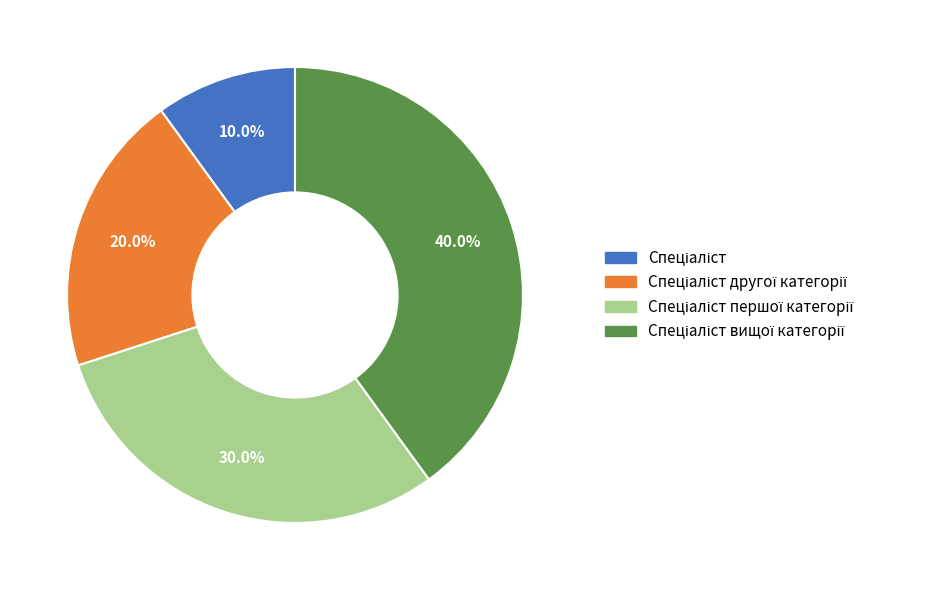

Does any single category account for the majority?

No